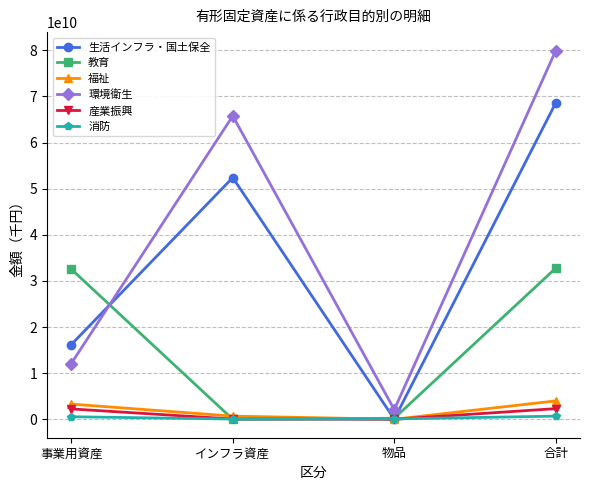

How many distinct data groups are displayed?

6